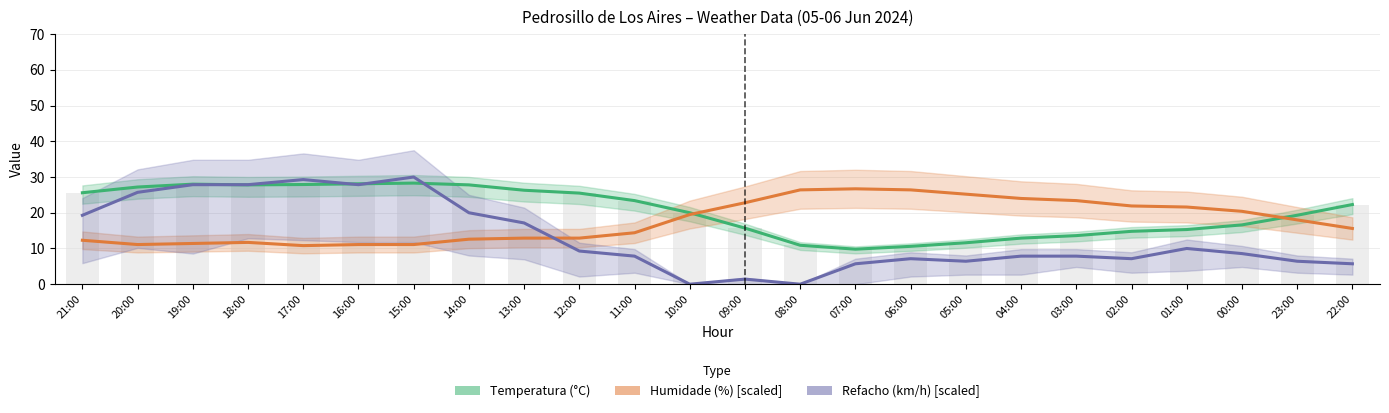

Which series changed the most between 20:00 and 06:00?

Refacho (km/h) [scaled]